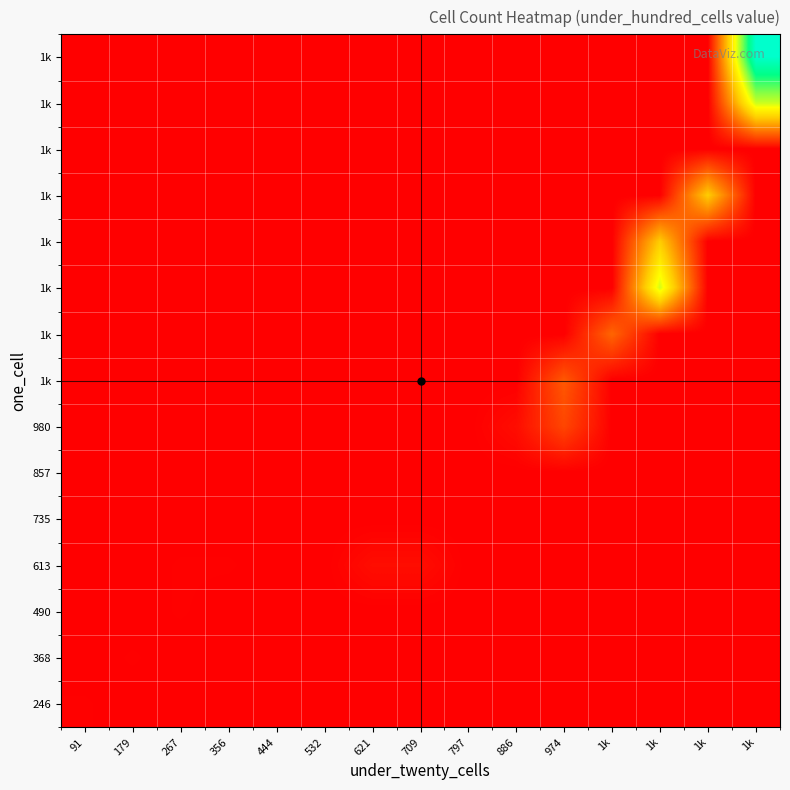

How many data points does each series have?

15